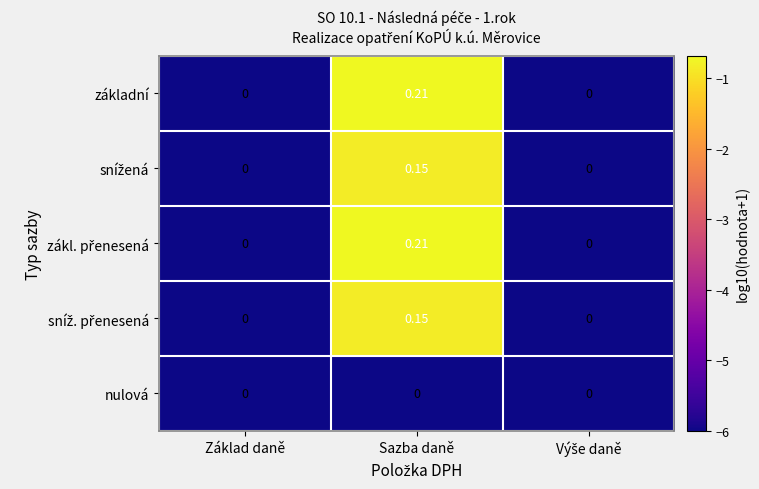

At which category does the chart reach its peak across all series?

Sazba daně